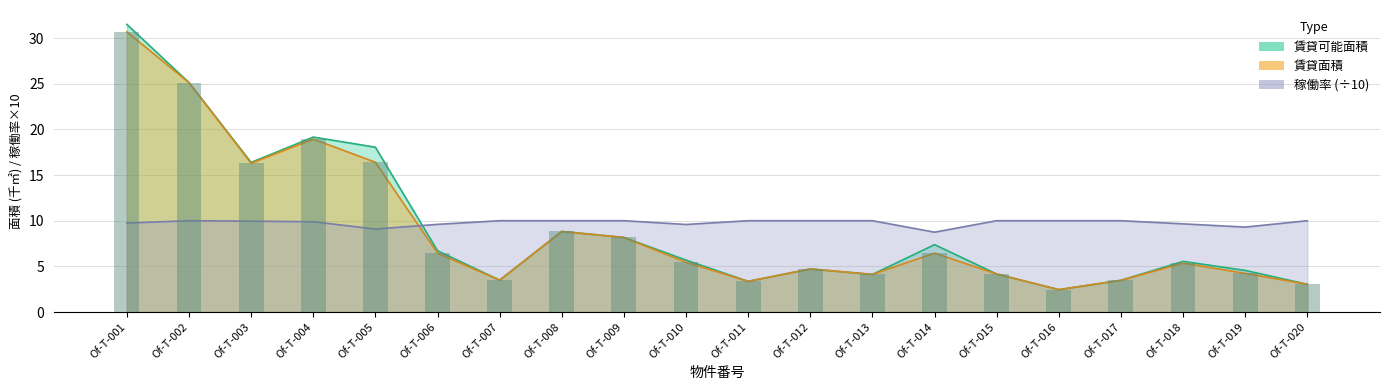

List the labels in order of value, smallest first.

Of-T-016, Of-T-020, Of-T-011, Of-T-017, Of-T-007, Of-T-013, Of-T-015, Of-T-019, Of-T-012, Of-T-018, Of-T-010, Of-T-006, Of-T-014, Of-T-009, Of-T-008, Of-T-003, Of-T-005, Of-T-004, Of-T-002, Of-T-001